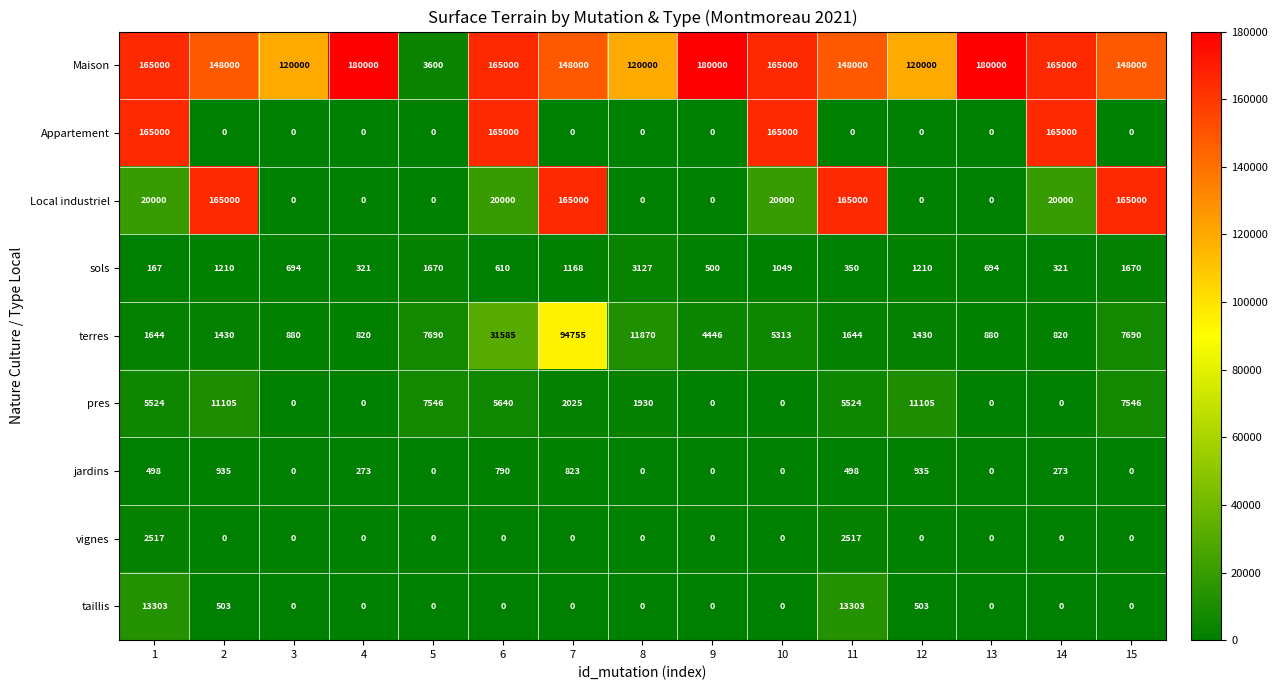

What is the difference between the highest and lowest values at 2?

165000